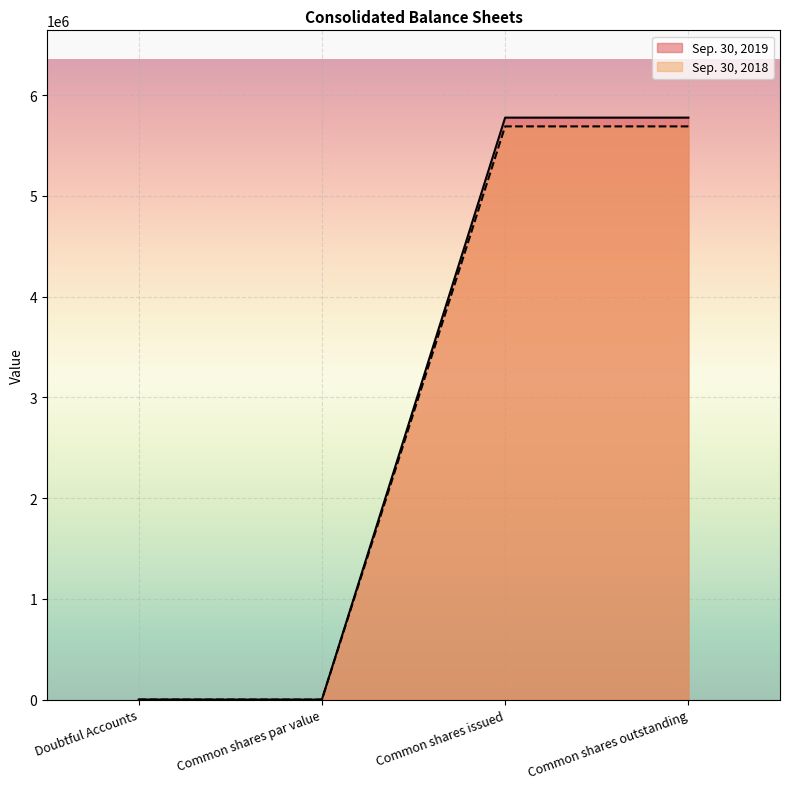

What is the total value across all series at Common shares outstanding?

11467000